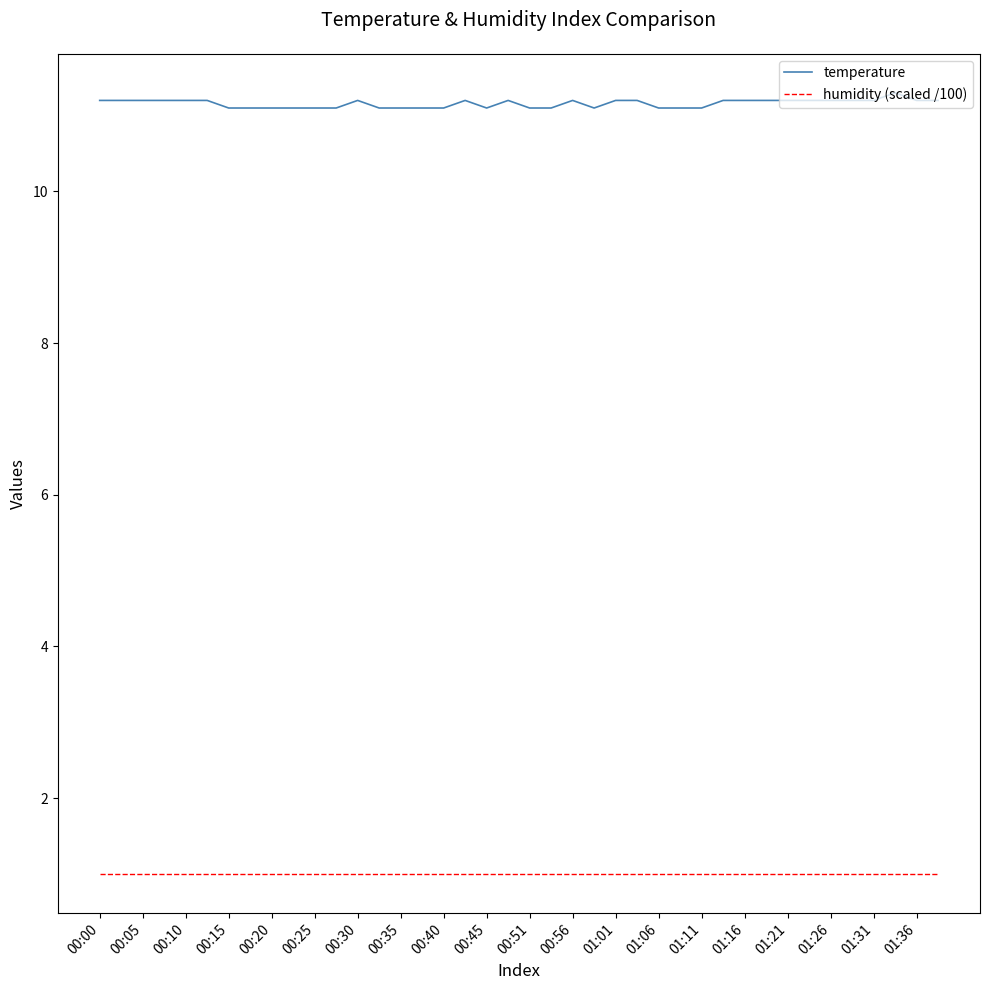

List the series in order of their overall mean, lowest first.

humidity (scaled /100), temperature